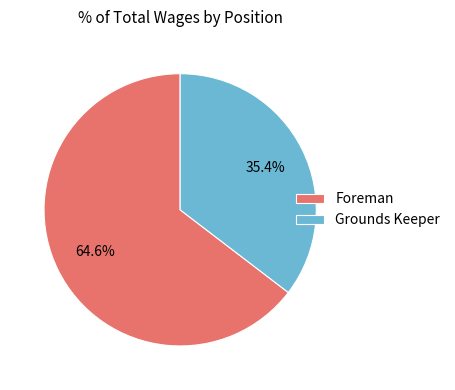

Is the sum of Grounds Keeper and Foreman greater than half?

Yes